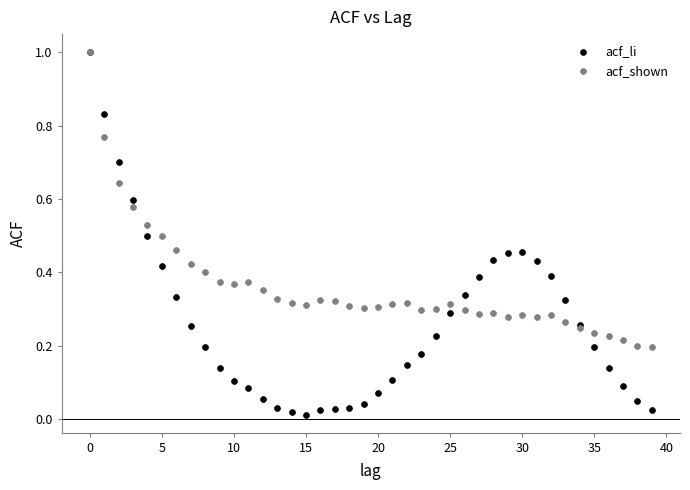

Which series contains the lowest Y value?

acf_li